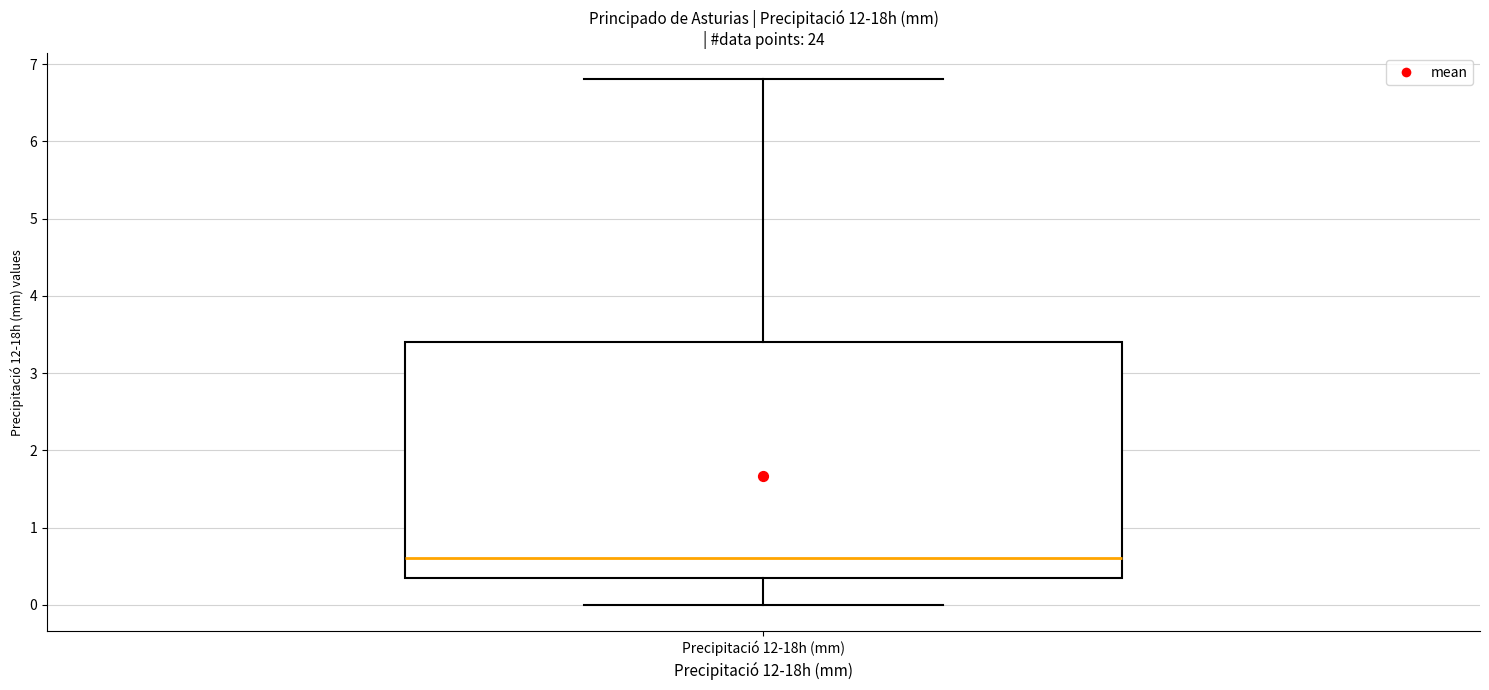

Read this box plot against the y-axis: the position of the median line, the range covered by the box, and the ends of both whiskers. The values are not printed on the chart, so give them approximately, as read against the axis.

median 0.6, box 0.4 to 3.4, whiskers 0.0 to 6.8